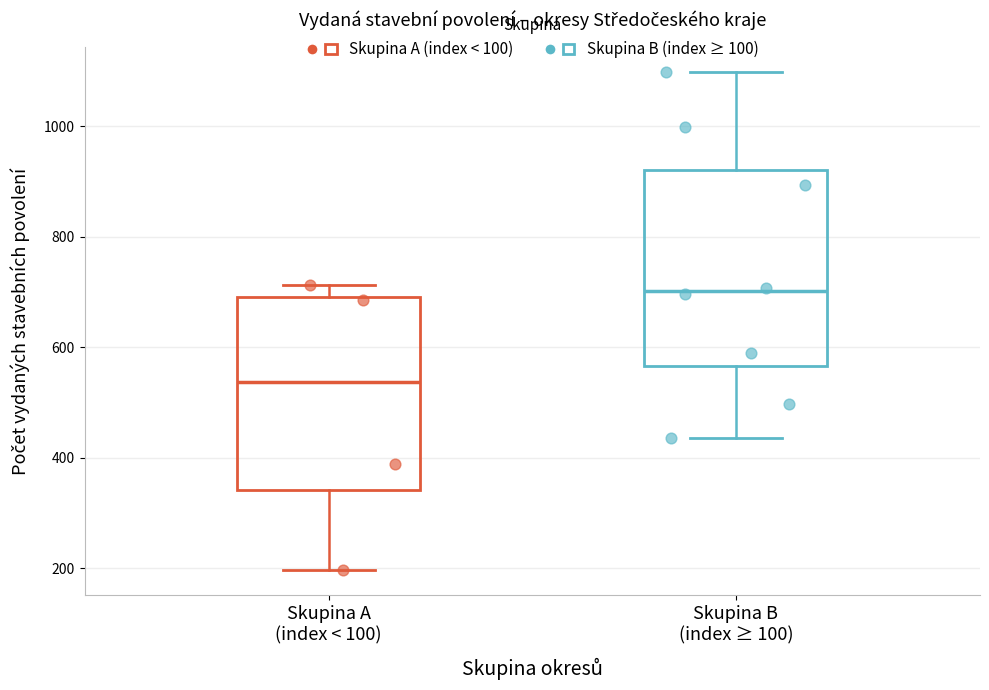

Where does the upper whisker of the box for Skupina B (index ≥ 100) end on the y-axis? The values are not printed on the chart, so give them approximately, as read against the axis.

1100